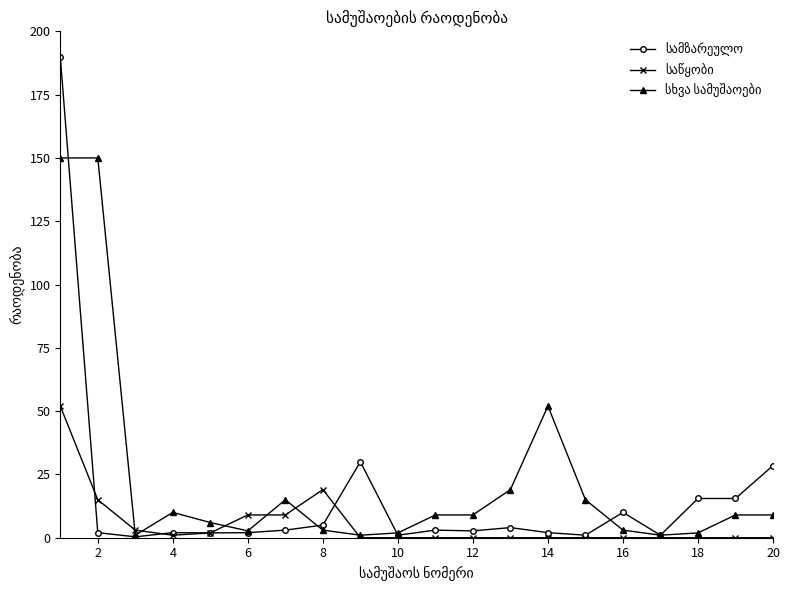

What is the maximum value shown in the chart?

190.0